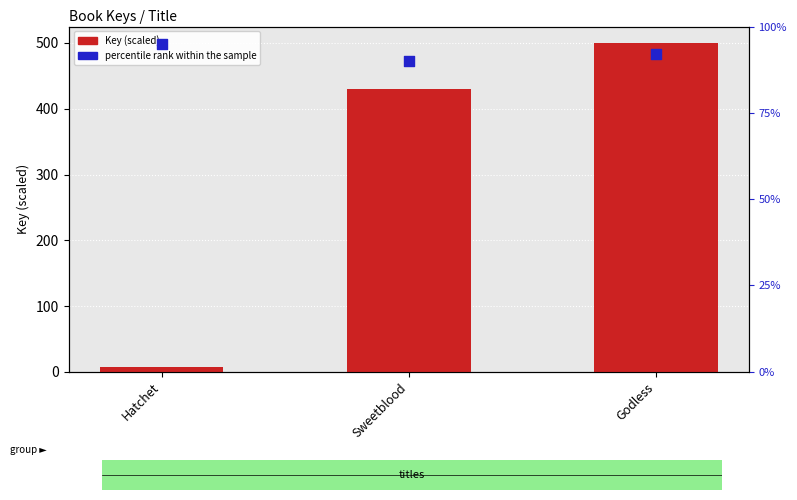

At which category is the sum across all series the highest?

Godless